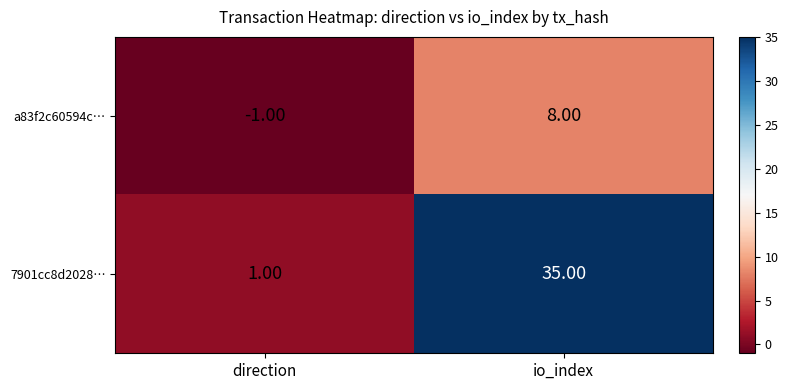

What is the difference between the maximum and minimum values in the a83f2c60594c… series?

9